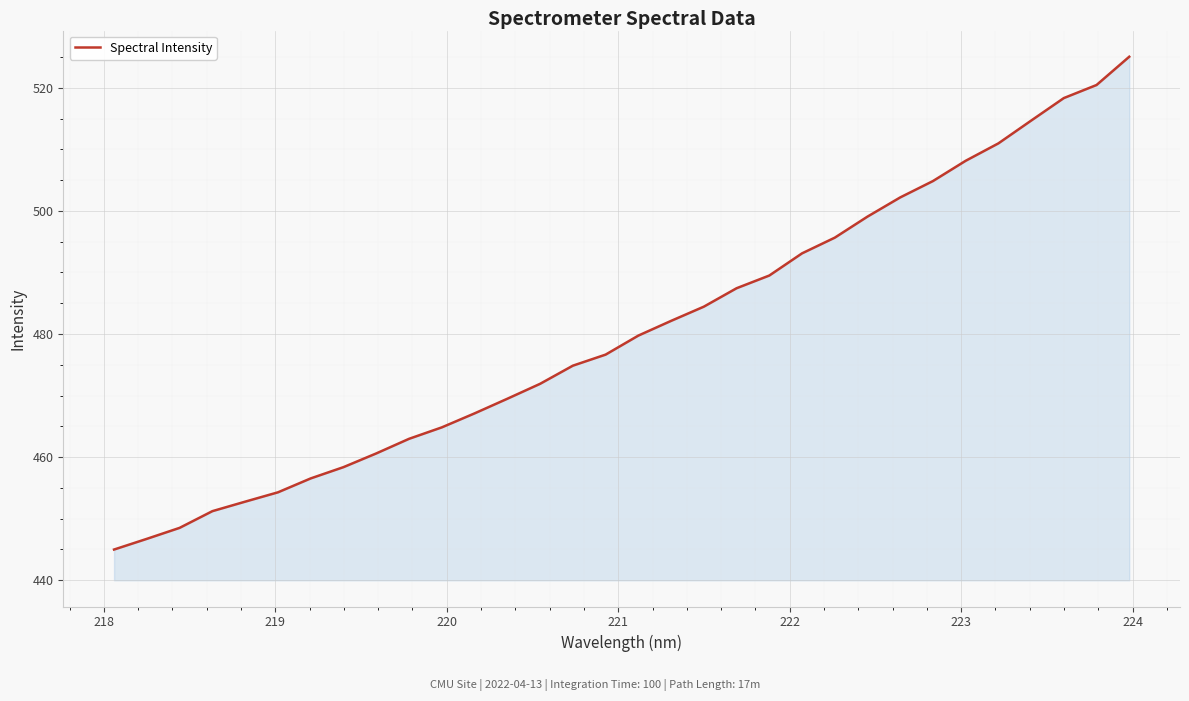

What is the smallest value displayed?

445.0